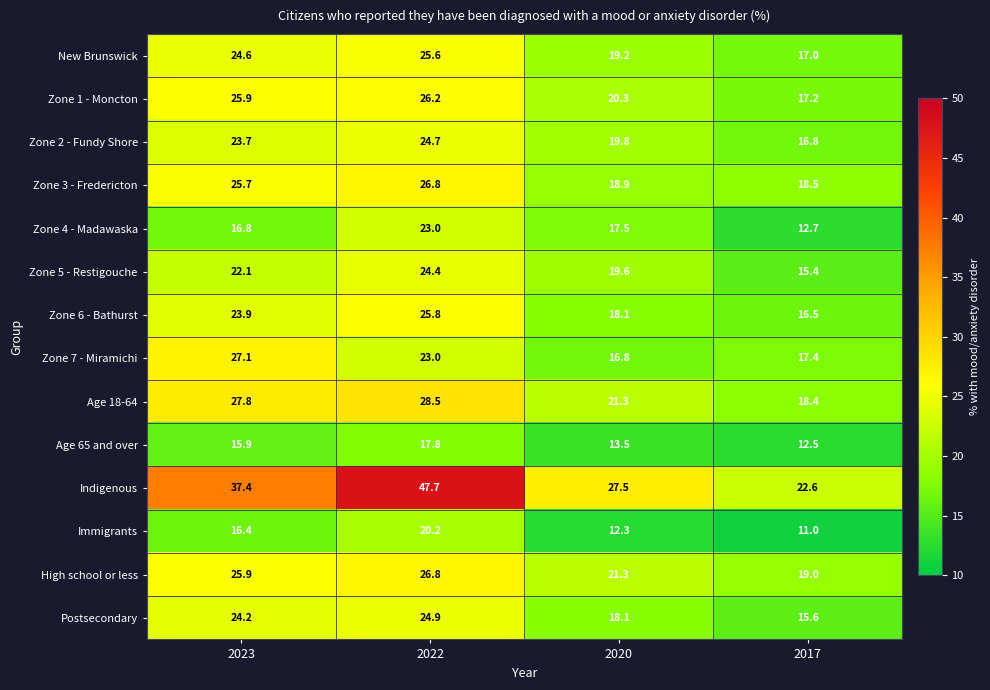

What is the difference between the Age 65 and over values at 2022 and 2017?

5.3